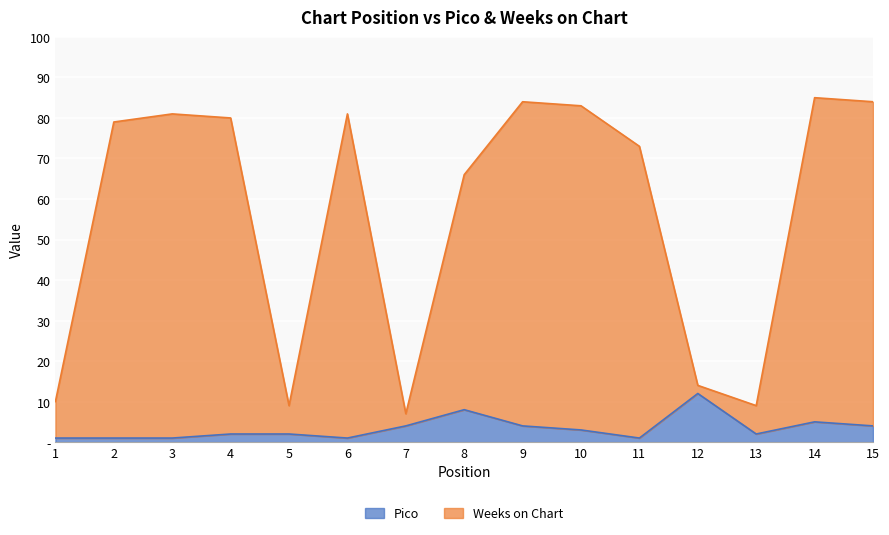

What is the value of the Weeks on Chart point at the 5th from the left?

9